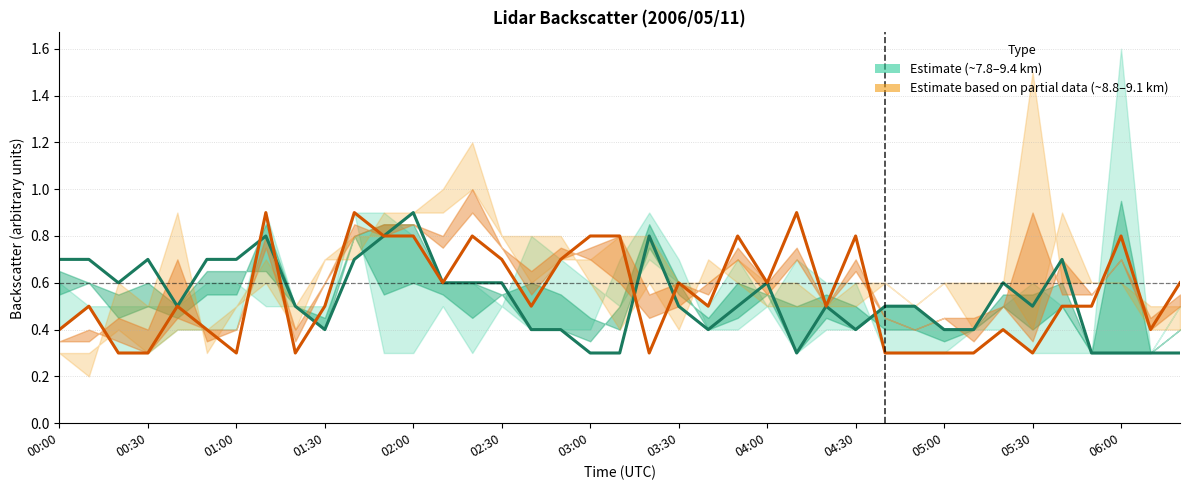

In Estimate (range ~7.8–9.4 km), how many points are lower than both neighbors (excluding endpoints)?

7